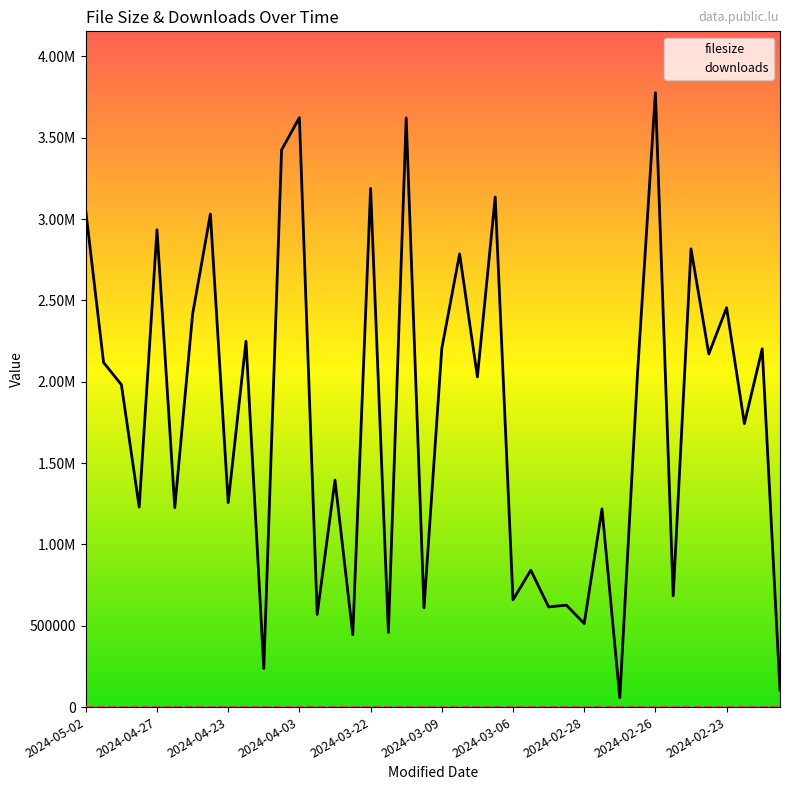

List the series in order of their peak value, lowest first.

downloads, filesize